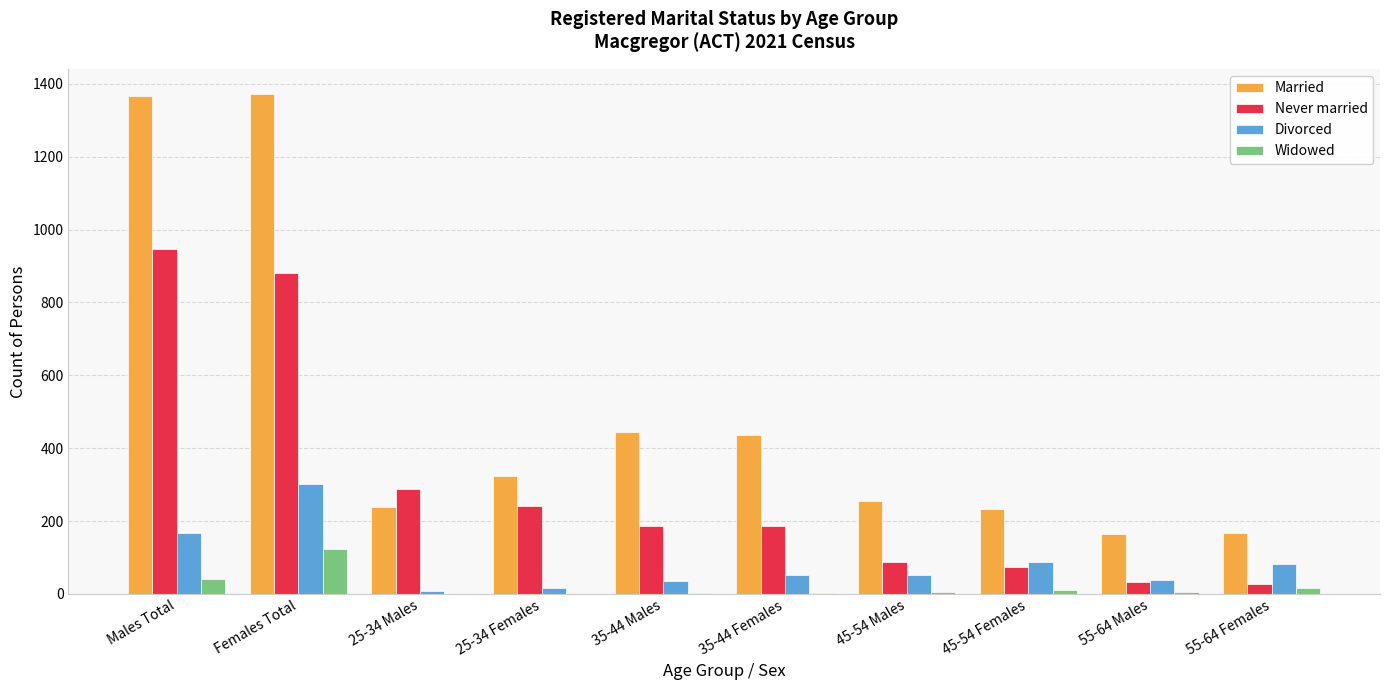

Where does the Never married series first go above 187?

Males Total